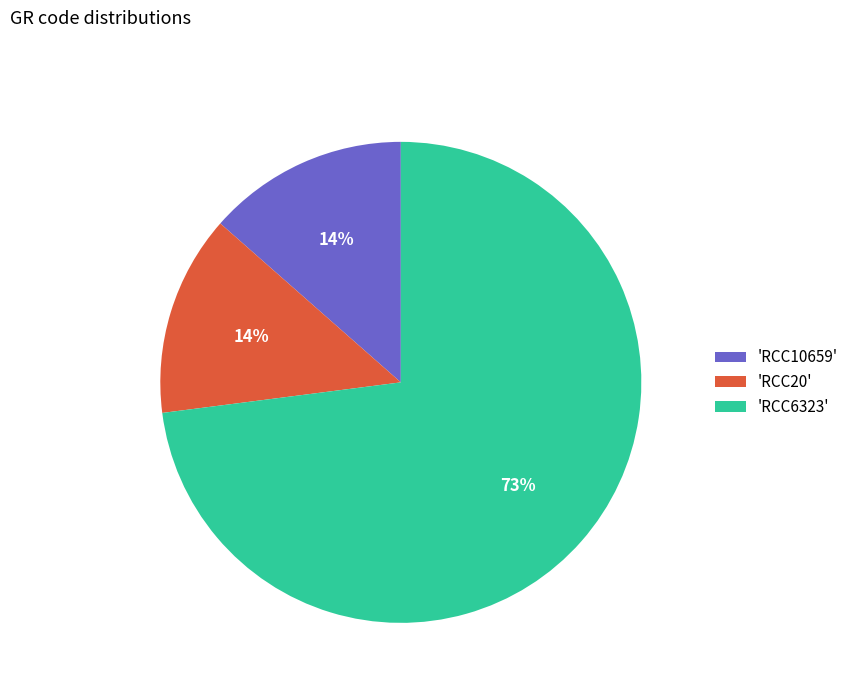

Combined, do 'RCC10659' and 'RCC20' account for over 50%?

No